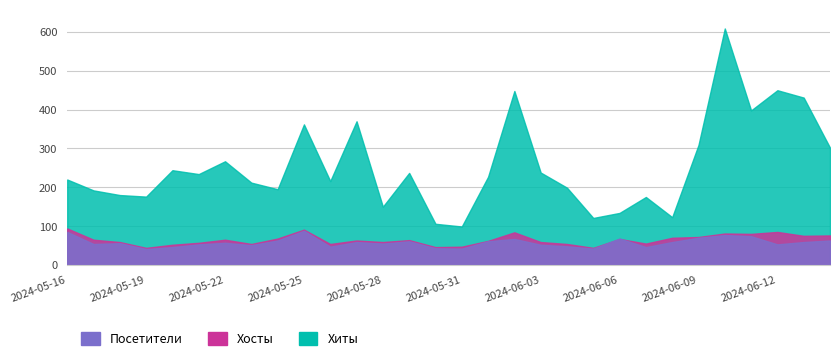

How many distinct data groups are displayed?

3